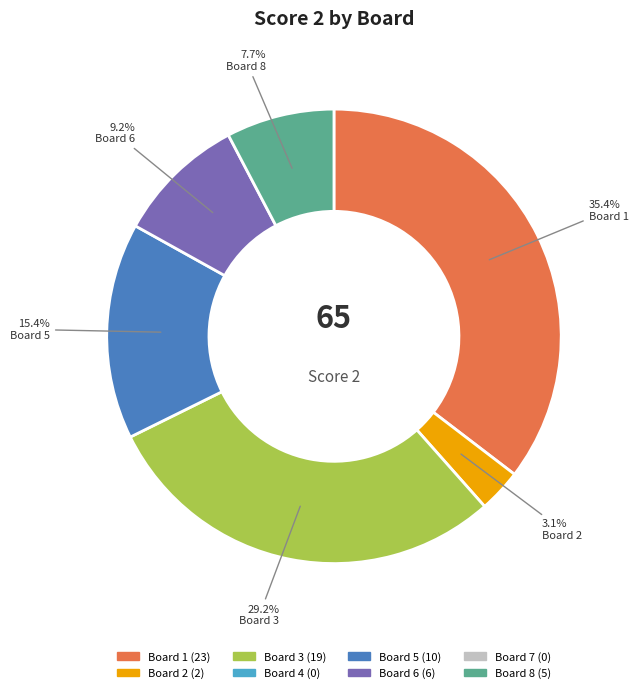

How many slices are in this pie chart?

6